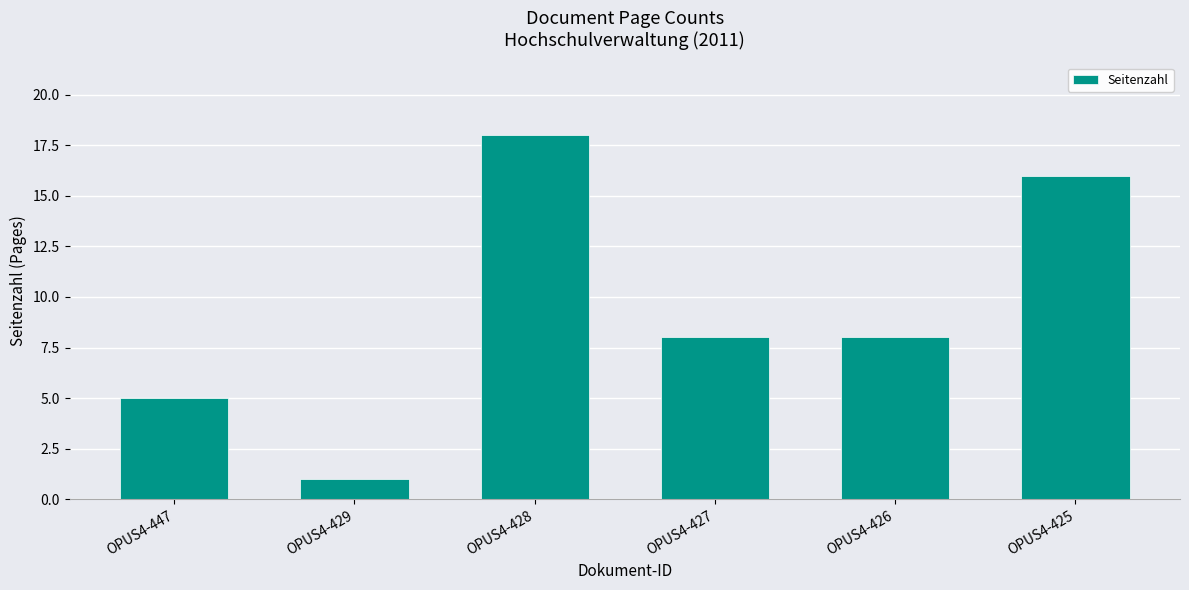

What is the difference between the values at OPUS4-429 and OPUS4-428?

17